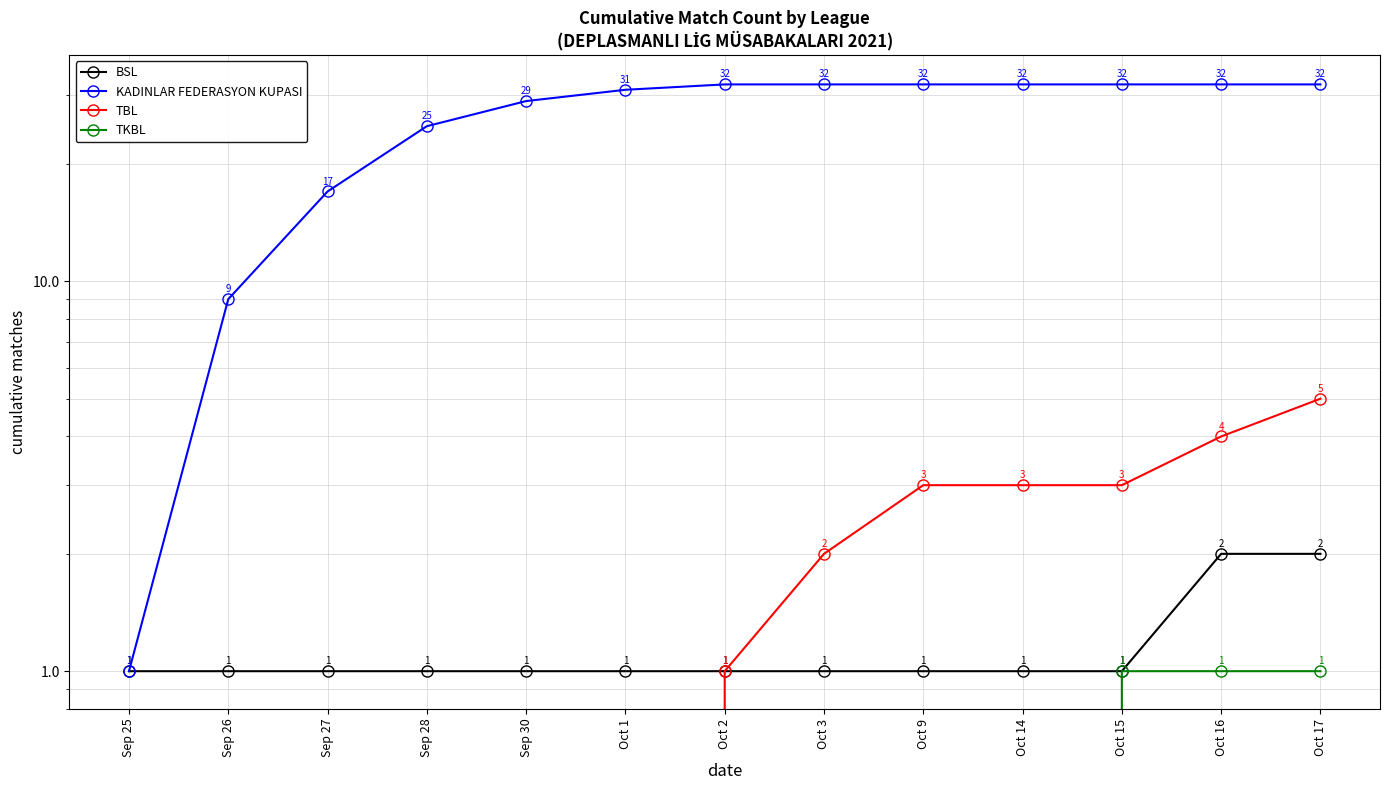

At Sep 27, list the series in order from smallest to largest.

TBL, TKBL, BSL, KADINLAR FEDERASYON KUPASI